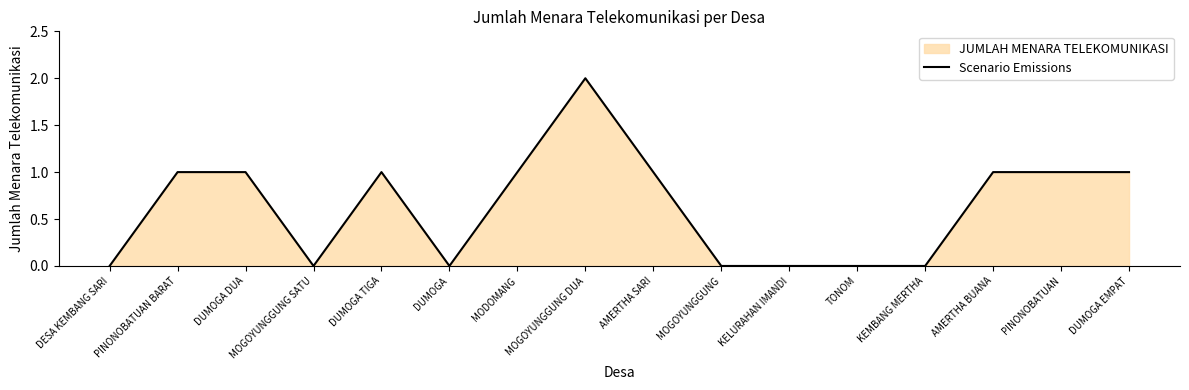

The value at DUMOGA EMPAT is 1. True or false?

True